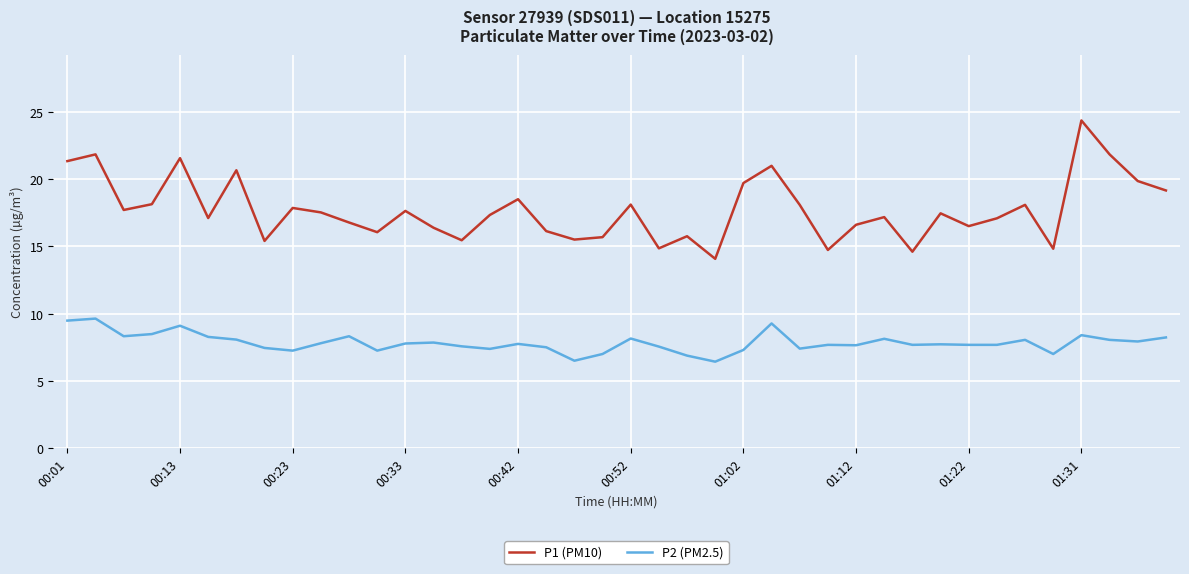

What is the difference between the maximum and minimum values in the P2 (PM2.5) series?

3.2